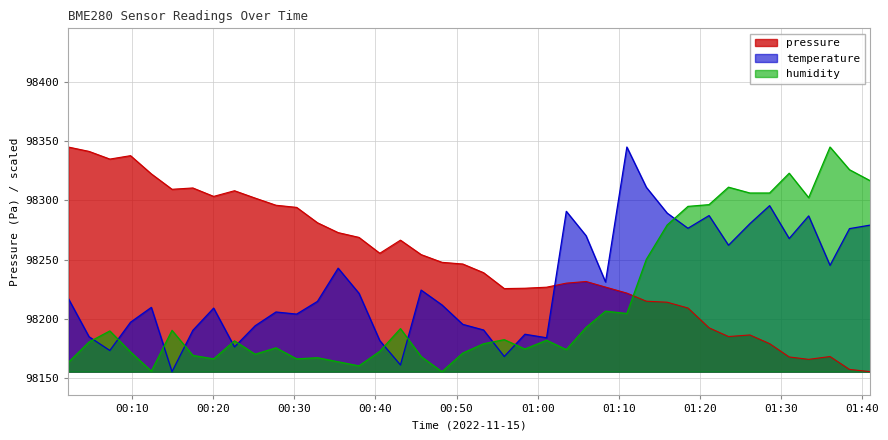

Which series has the largest total across all categories?

pressure